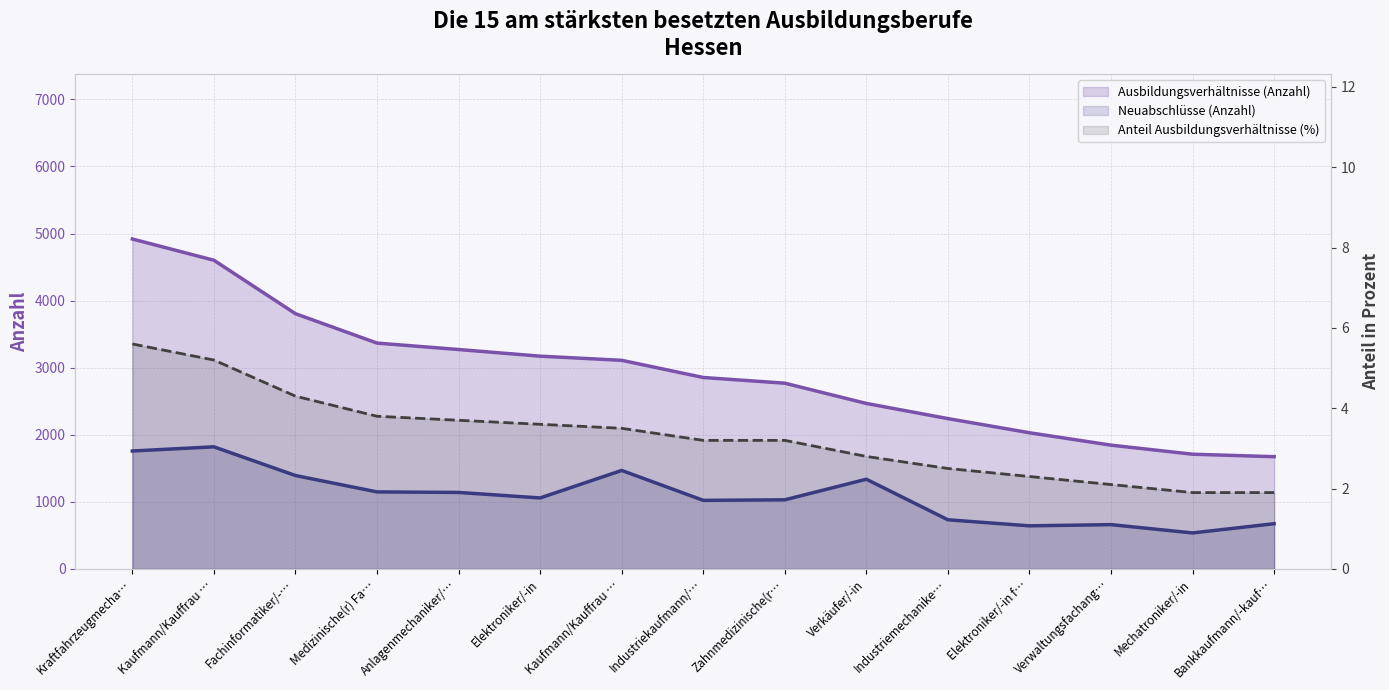

What is the total value across all series at Elektroniker/-in?

4233.6